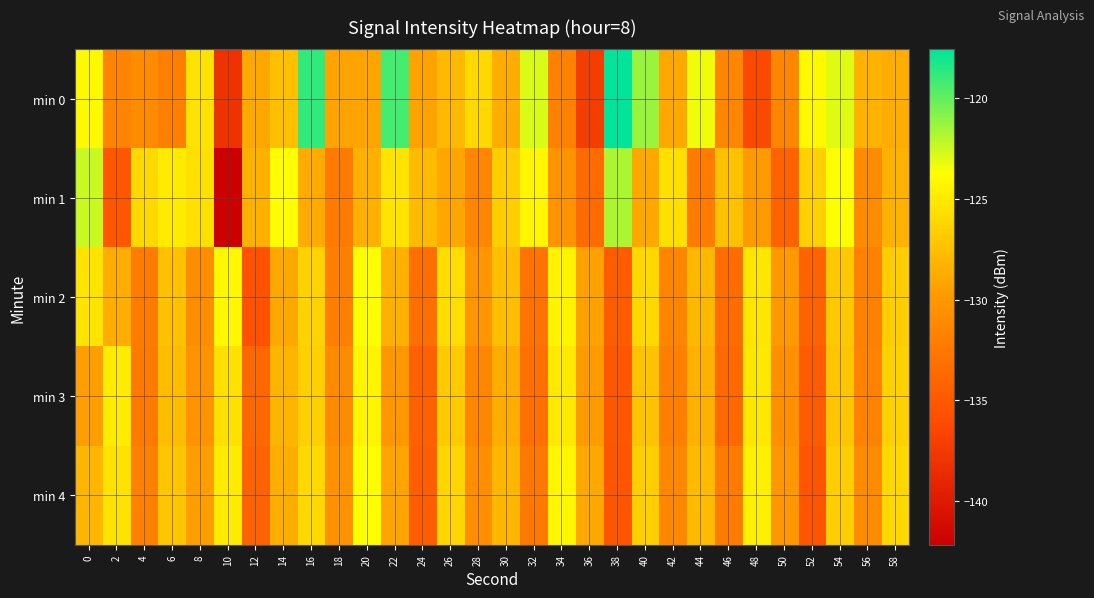

What is the total value across all series at 22?

-632.2